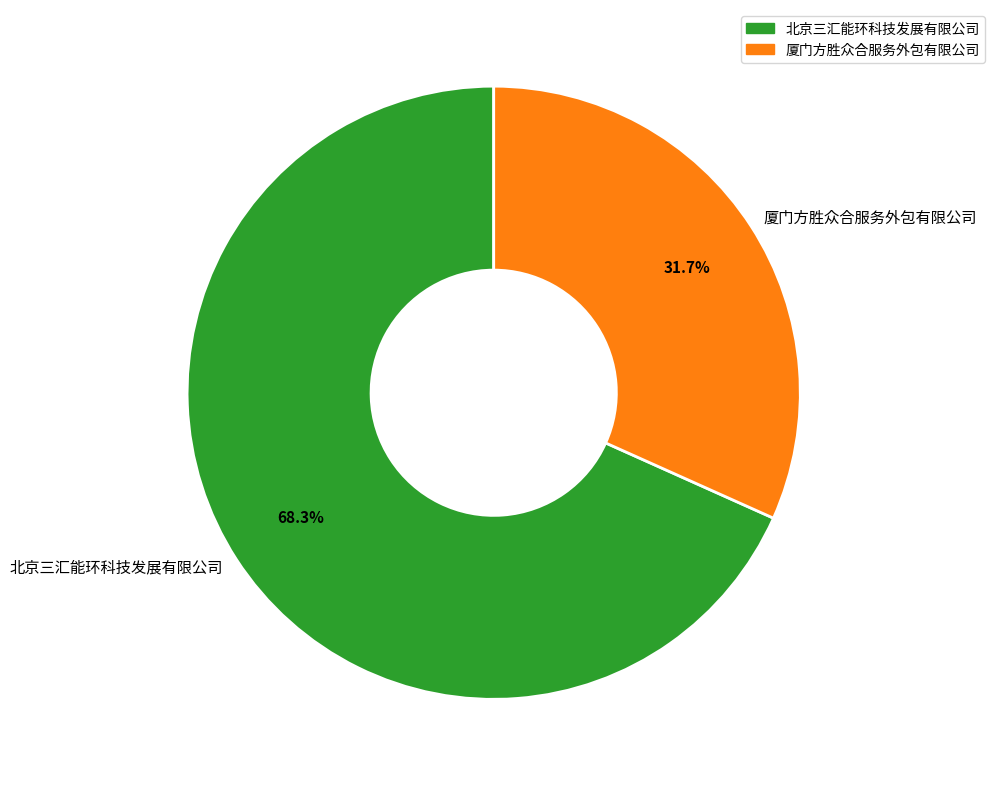

To the nearest percent, what is the combined percentage of 北京三汇能环科技发展有限公司 and 厦门方胜众合服务外包有限公司?

100%